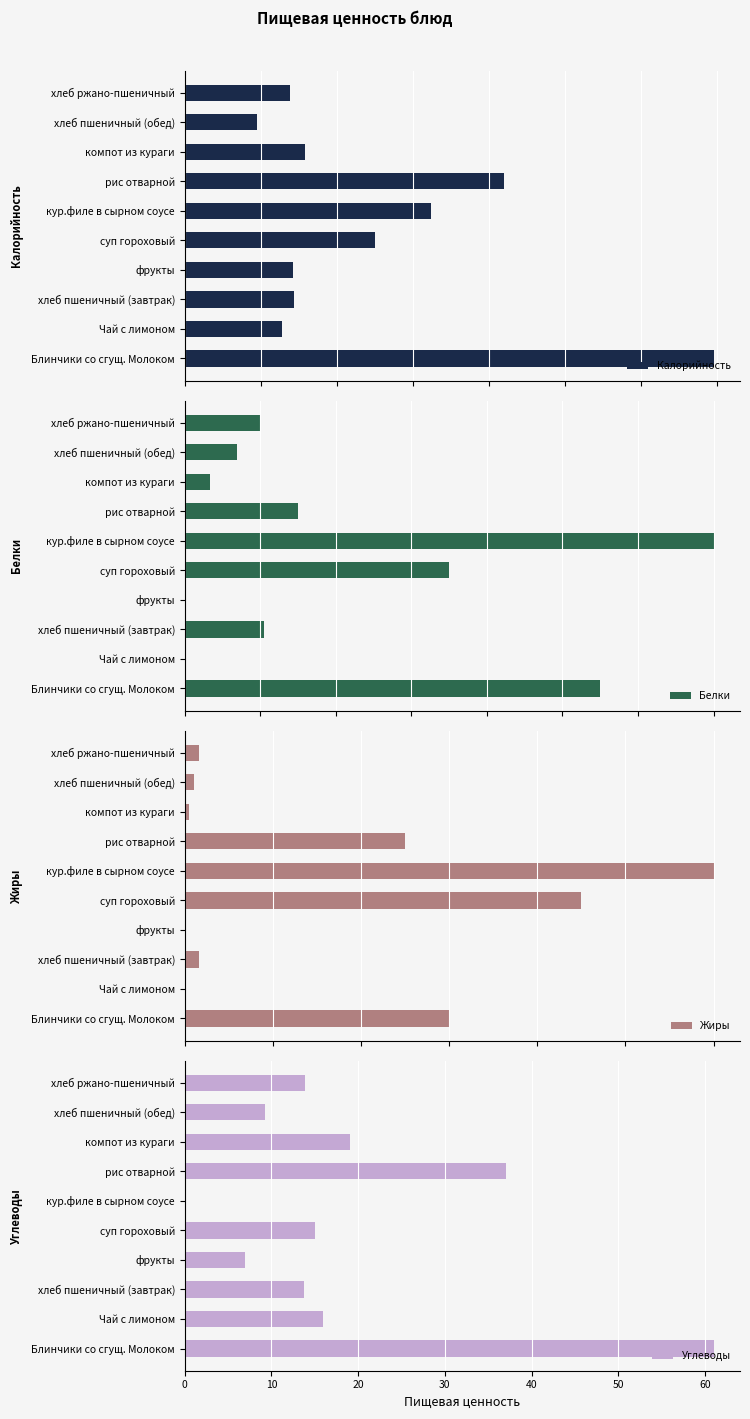

What is the sum of the Углеводы values at хлеб пшеничный (завтрак) and Блинчики со сгущ. Молоком?

74.8